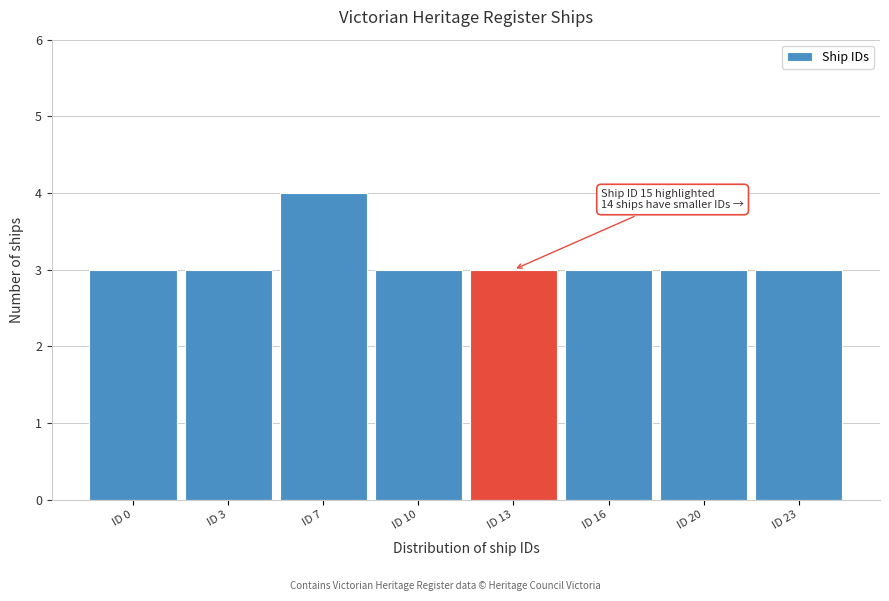

Reading left to right, extract all data points from this chart.

ID 0=3	ID 3=3	ID 7=4	ID 10=3	ID 13=3	ID 16=3	ID 20=3	ID 23=3